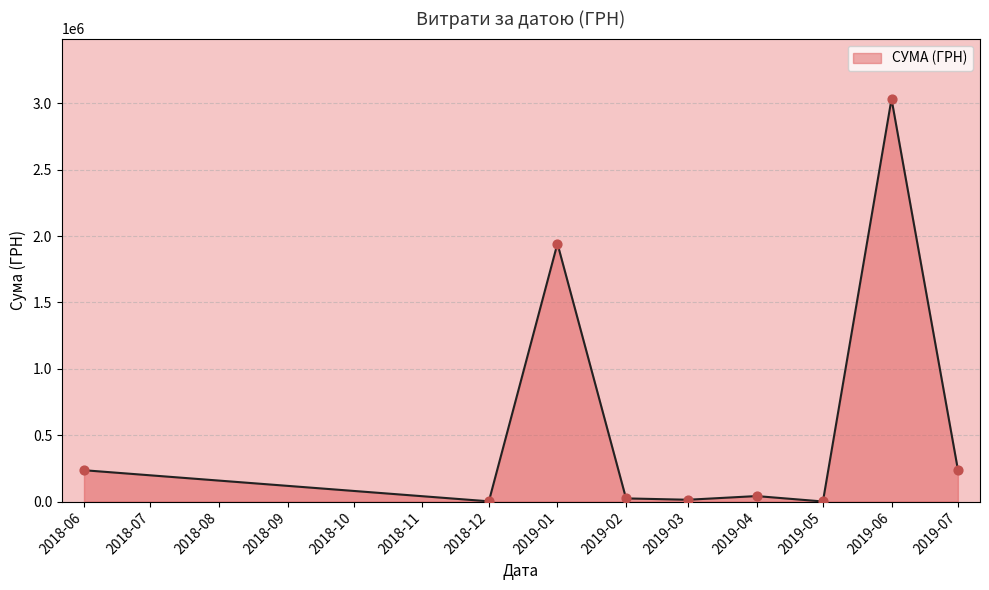

What is the difference between the maximum and minimum values?

3031312.0